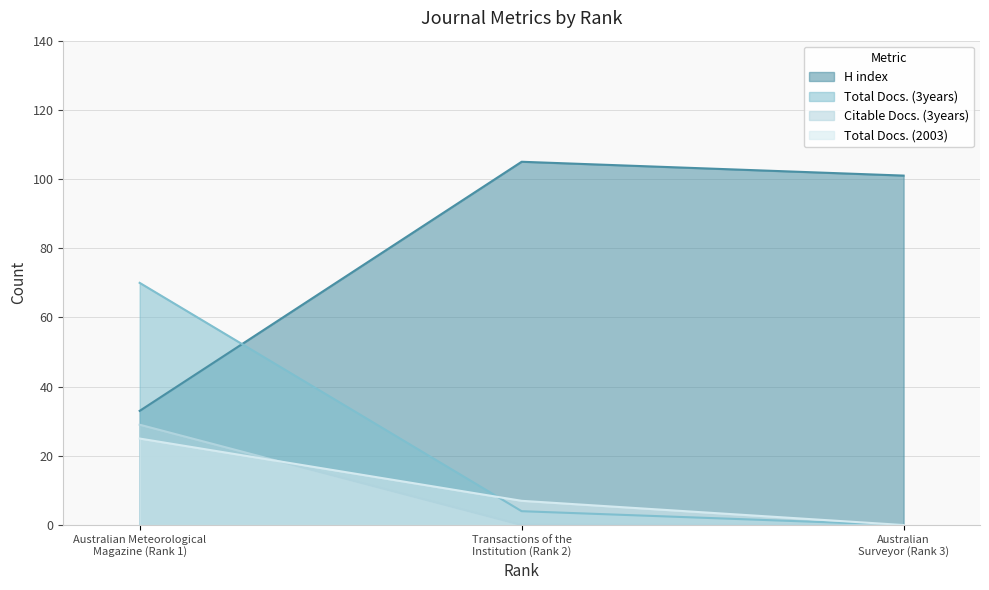

Which series has the largest total across all categories?

H index